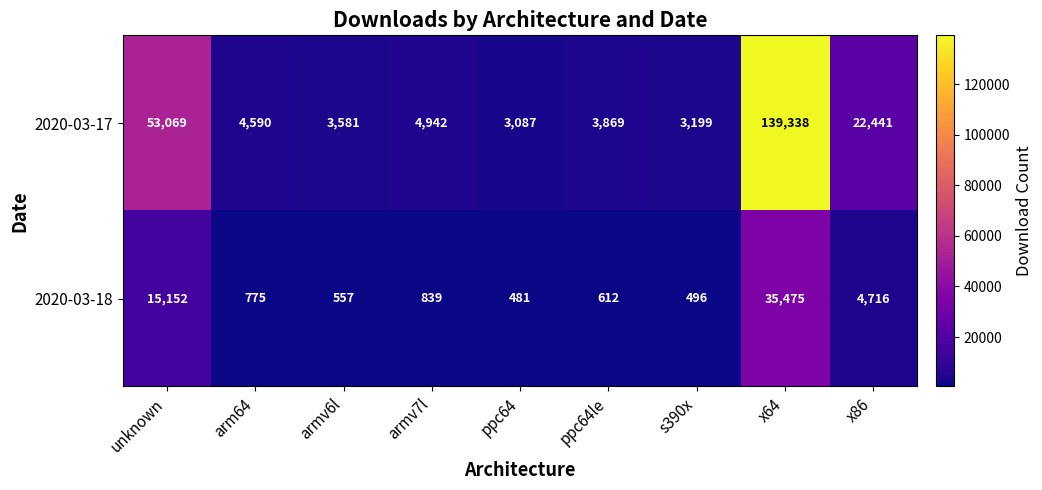

What is the difference between the 2020-03-17 values at s390x and ppc64le?

670